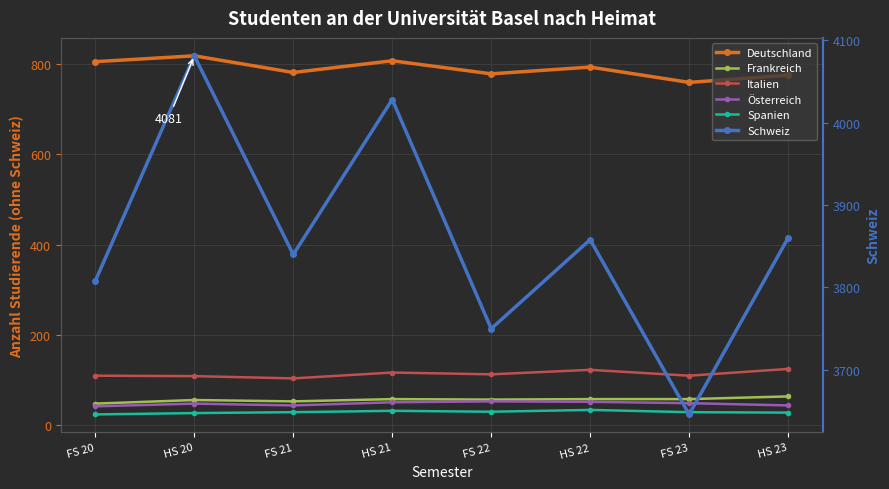

True or false: Spanien and Schweiz cross at least once.

False